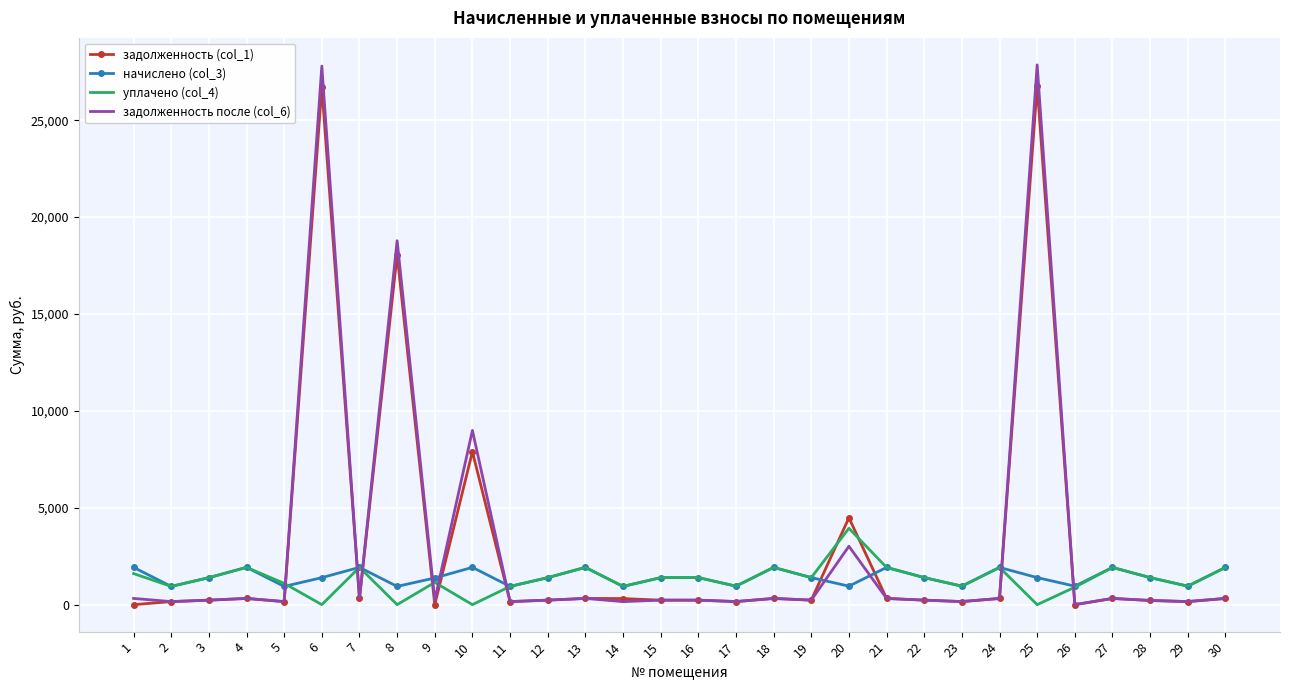

Where do задолженность после (col_6) and начислено (col_3) first cross each other?

5 and 6